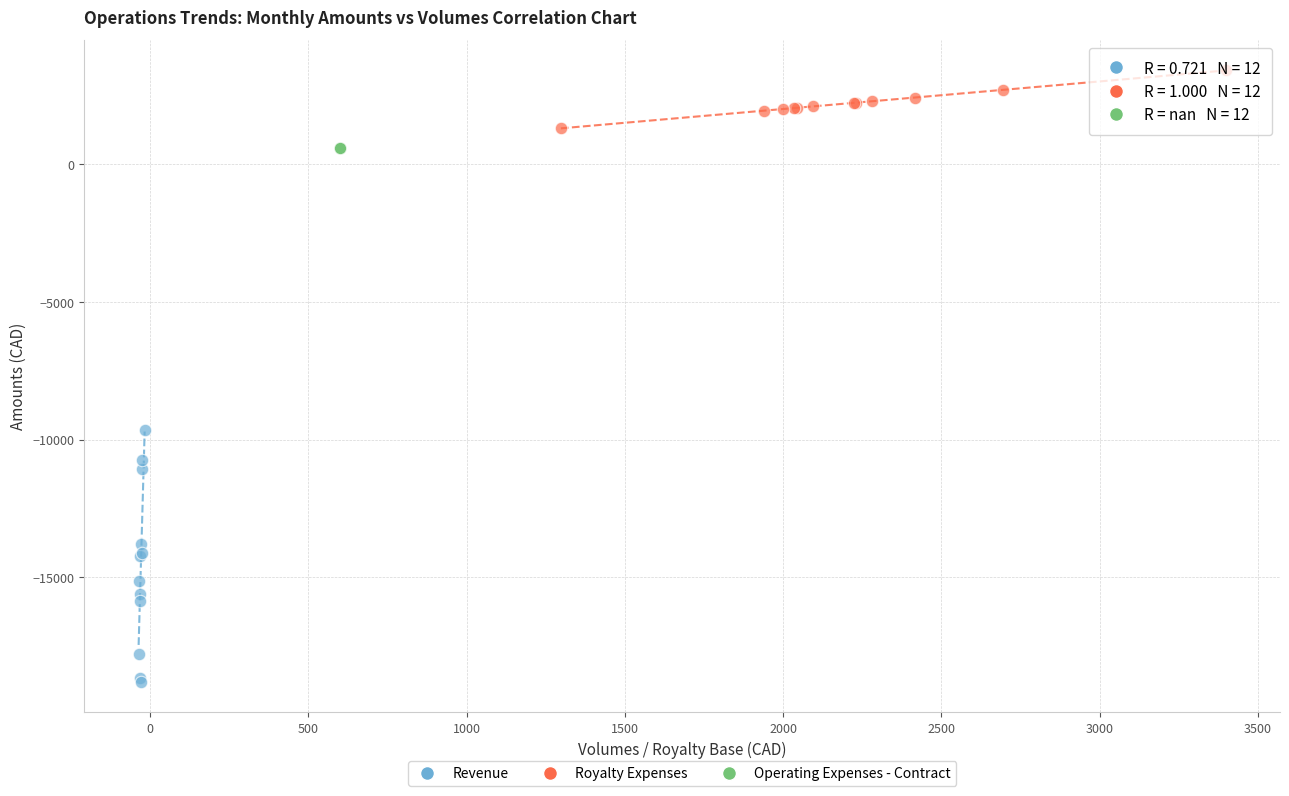

Which series reaches the minimum Y coordinate?

Revenue